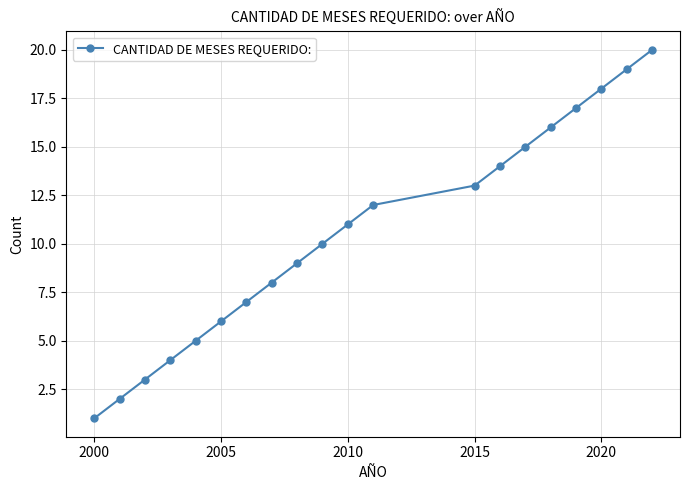

True or false: there are more than 0 points higher than both neighbors.

False